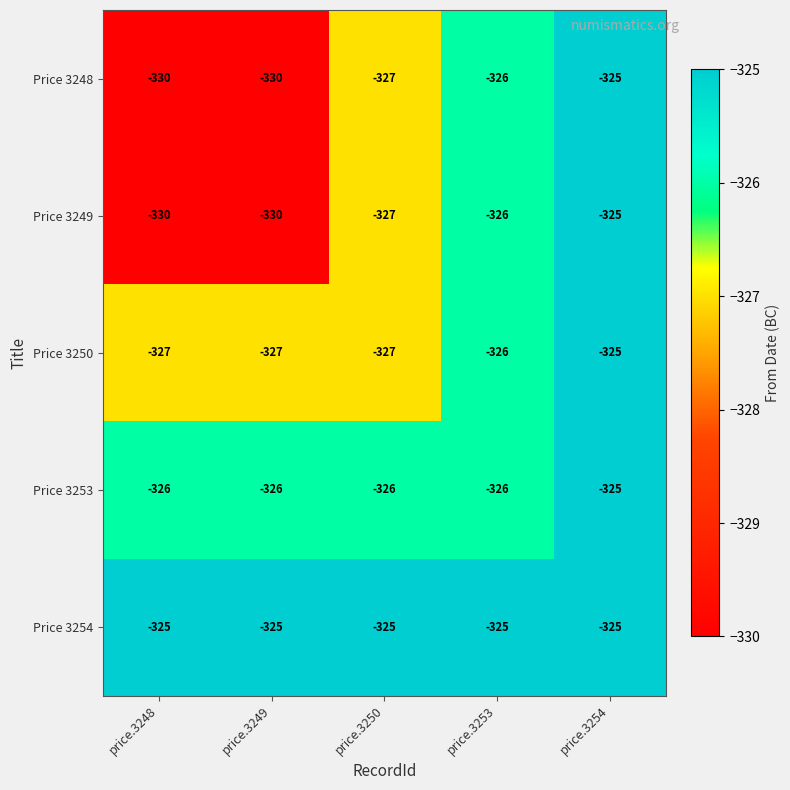

What is the sum of the Price 3254 values at price.3249 and price.3248?

-650